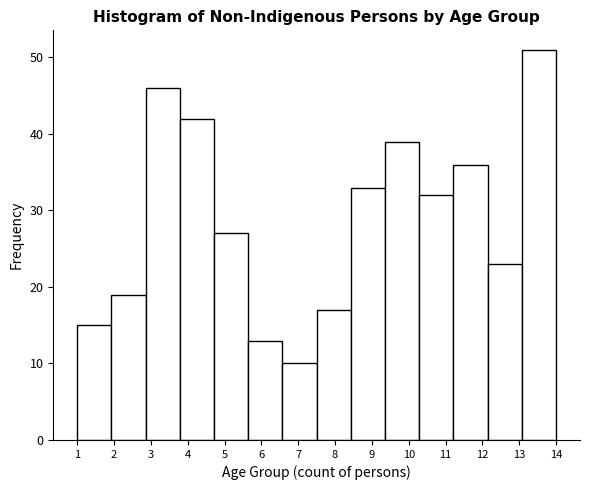

How tall is the bar that spans 9.4 to 10.3 on the x-axis? Neither the bar edges nor the heights are printed on the chart, so give them approximately, as read against the axes.

39